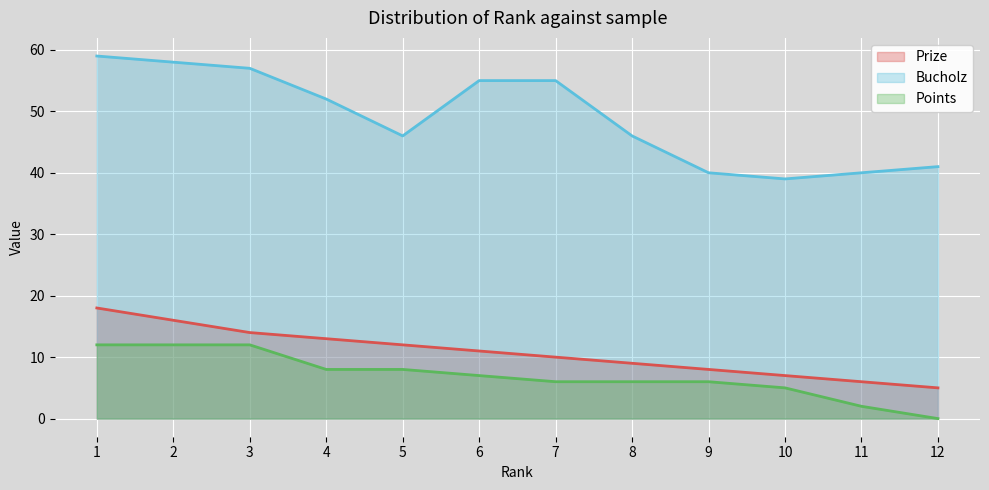

What are all the series names shown in the legend?

Prize, Bucholz, Points